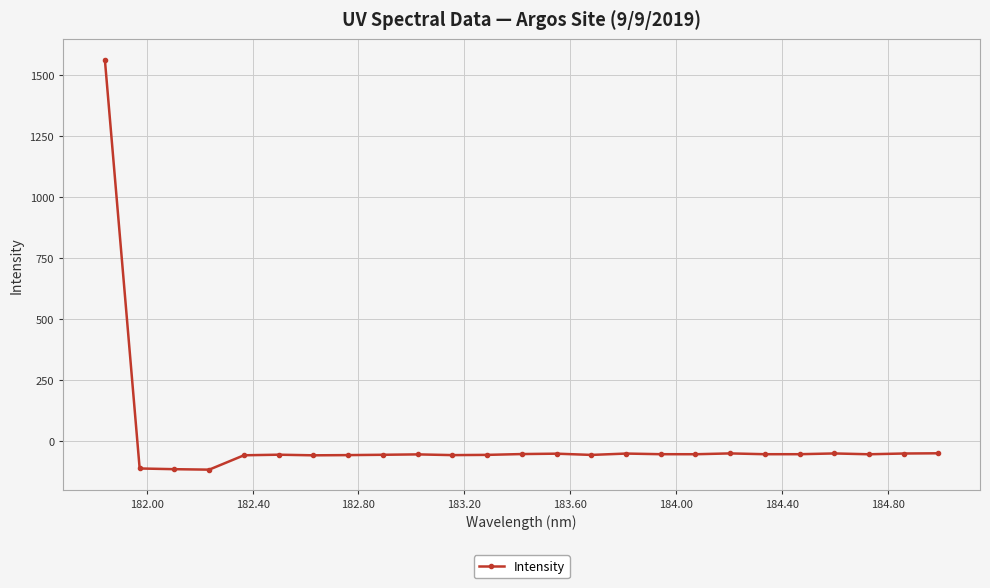

Does the chart have visible grid lines?

Yes